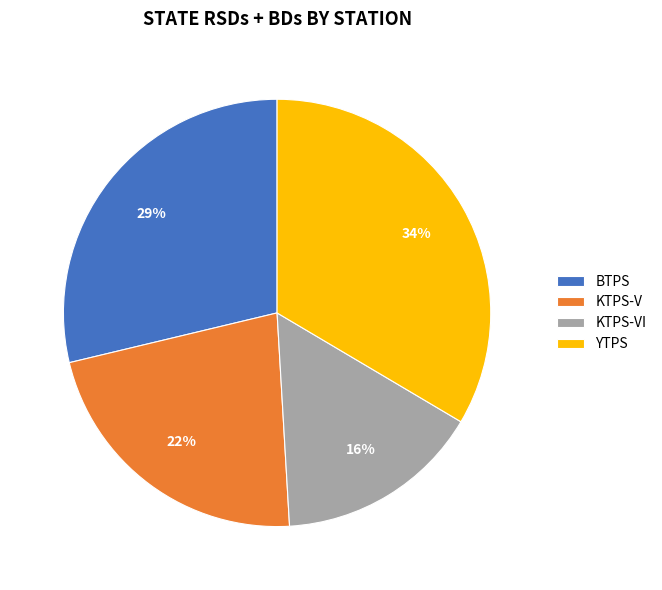

Is the sum of KTPS-VI and YTPS greater than half?

No